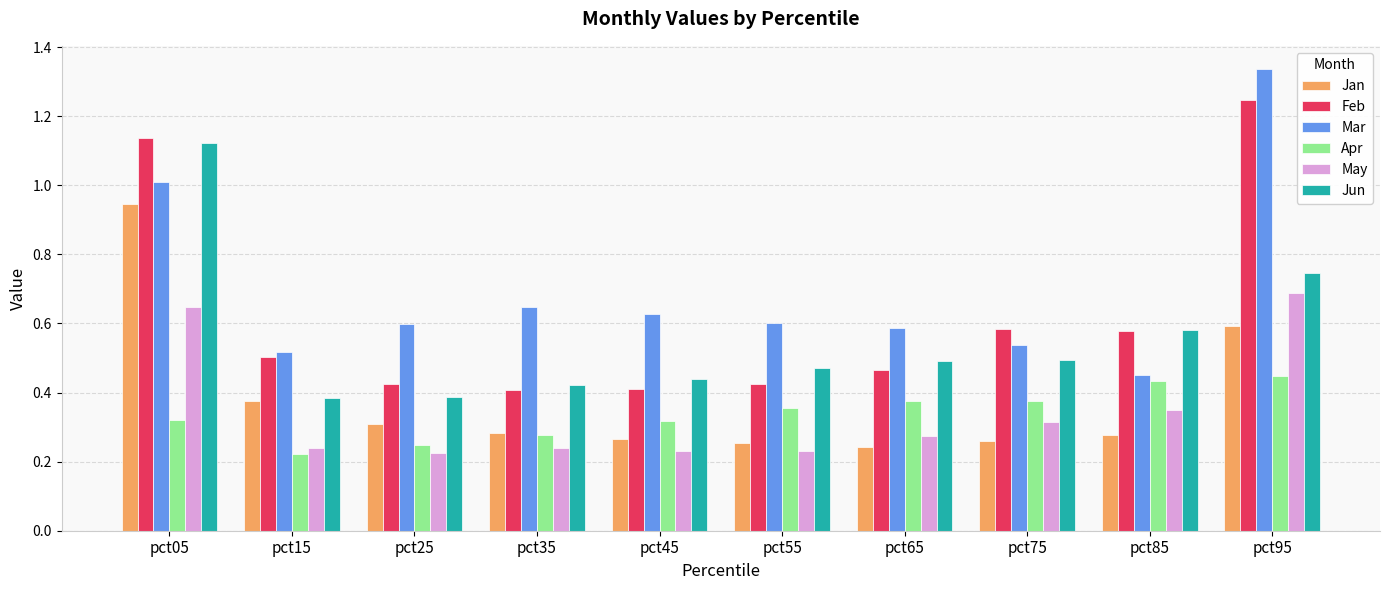

Is the value of Apr at pct65 greater than the value of Jun at pct45?

No